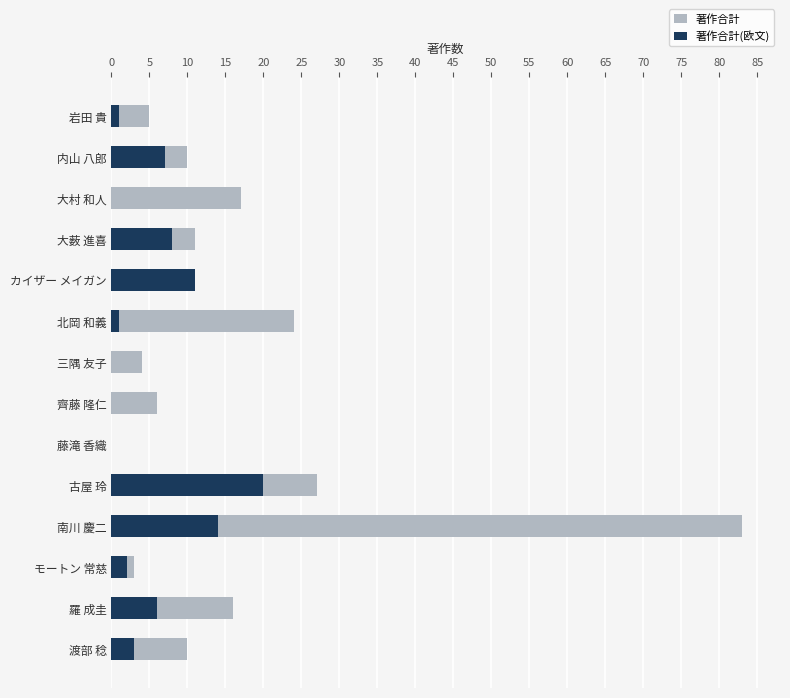

Between 内山 八郎 and 三隅 友子, which series saw the biggest shift?

著作合計(欧文)